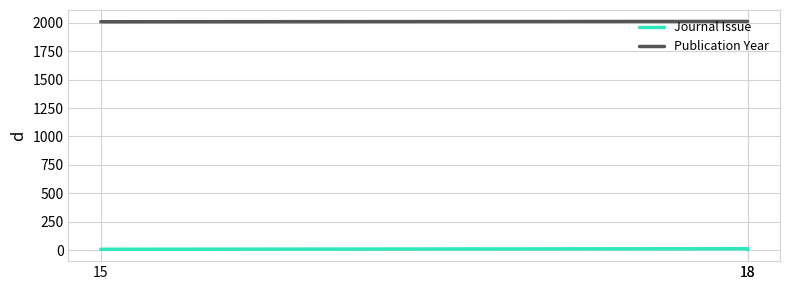

What are all the series names shown in the legend?

Journal Issue, Publication Year